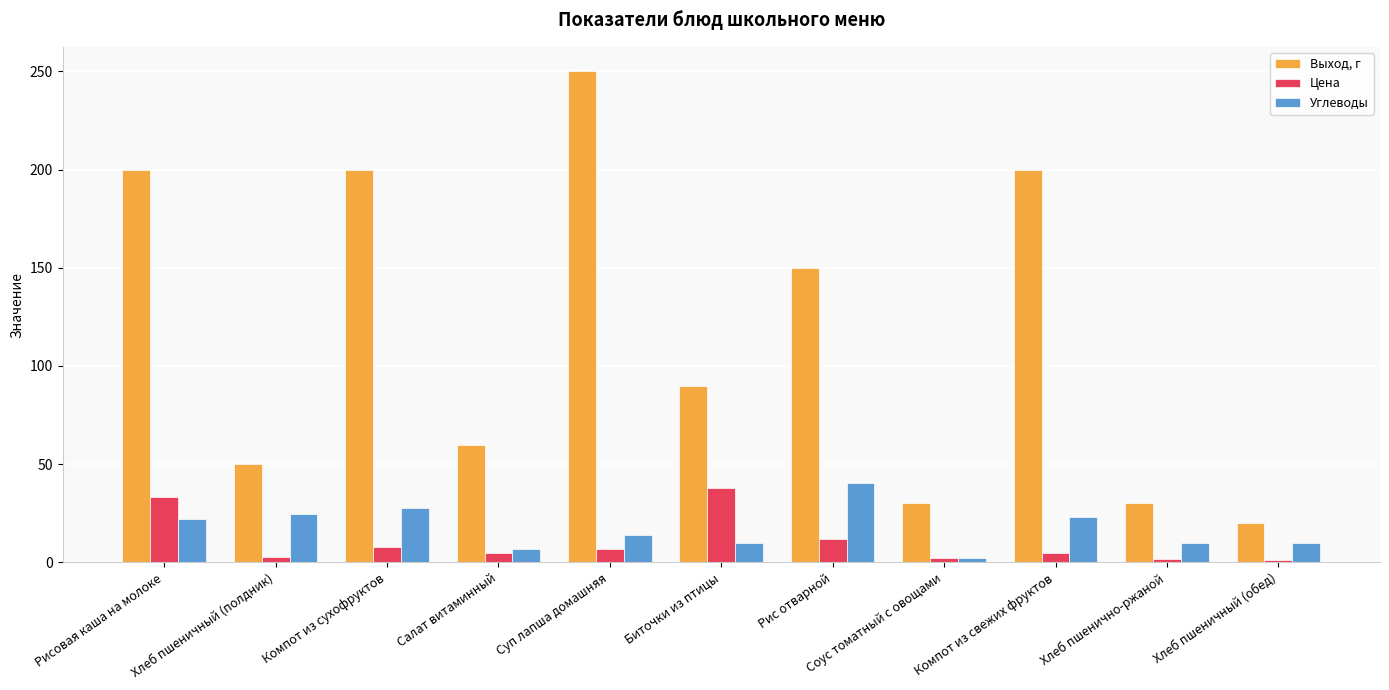

Rank the series by their maximum value, from highest to lowest.

Выход, г, Углеводы, Цена